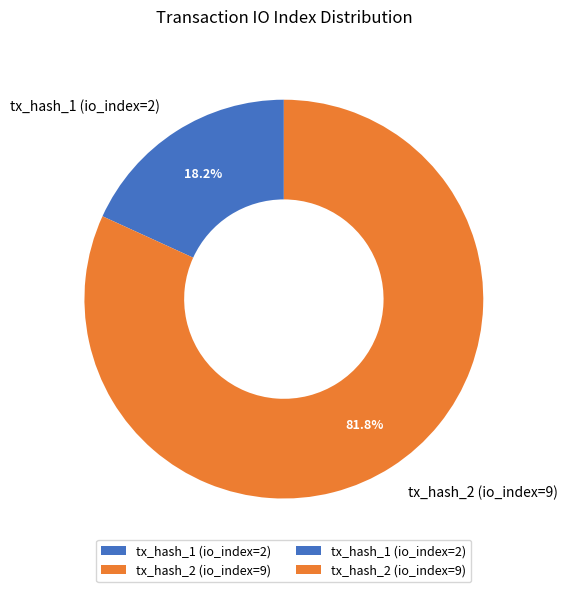

Is there a majority slice in this chart?

Yes